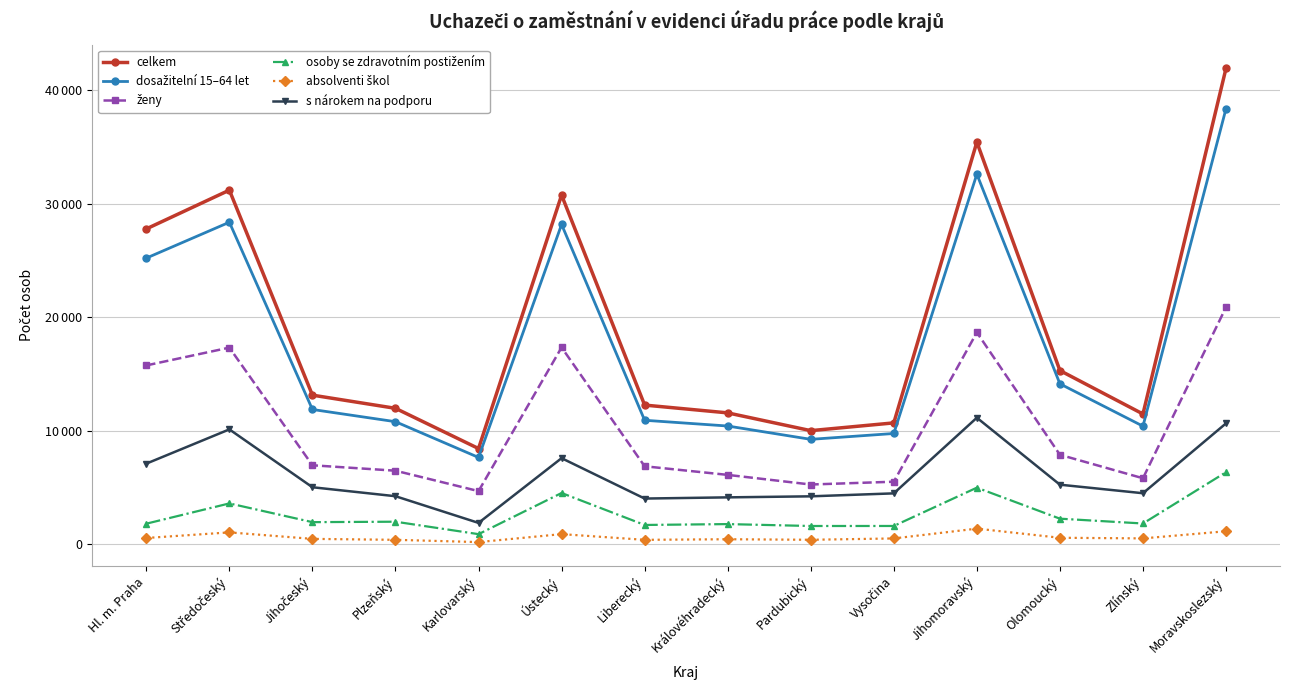

Is this an area chart (filled region under the line)?

No